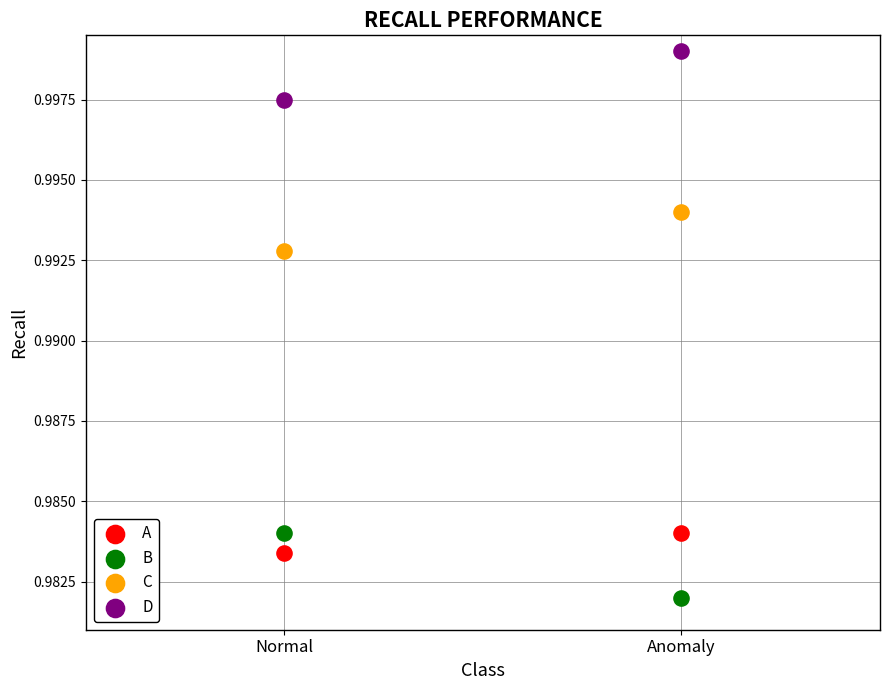

Which series contains the lowest Y value?

B